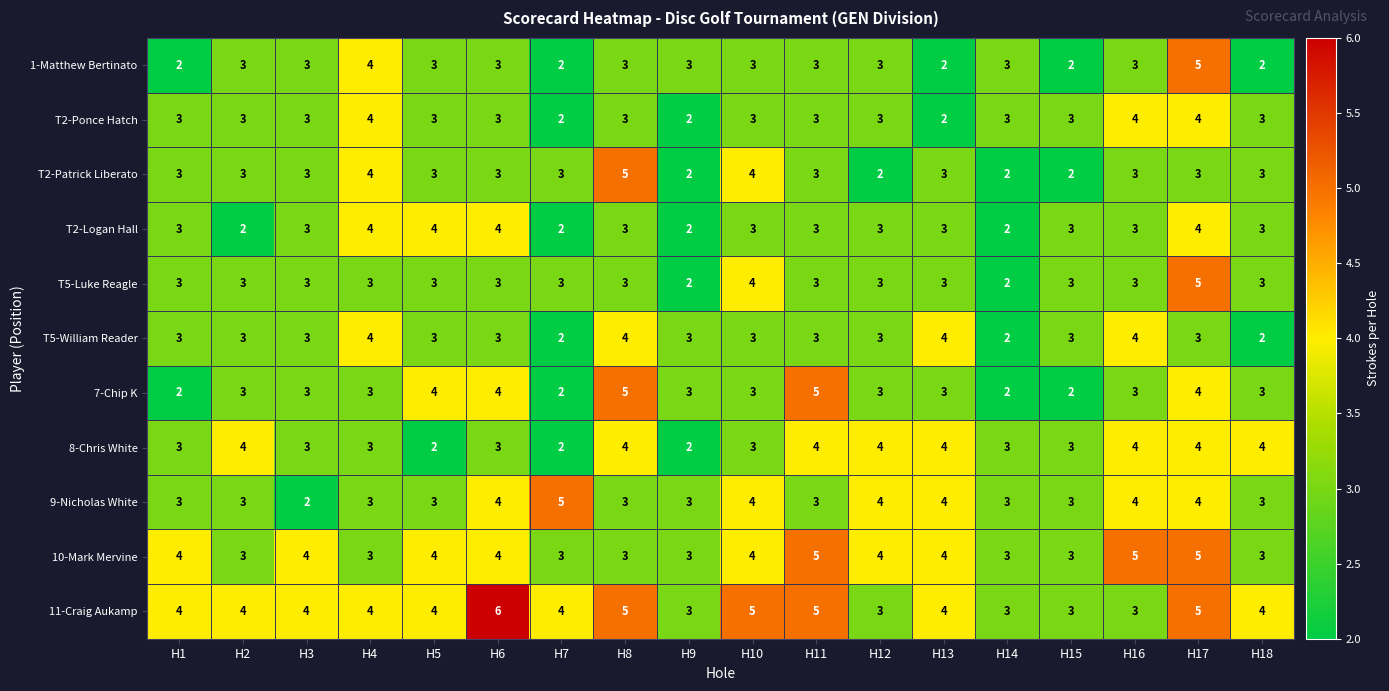

Is the value of 8-Chris White at H6 greater than the value of T5-Luke Reagle at H9?

Yes